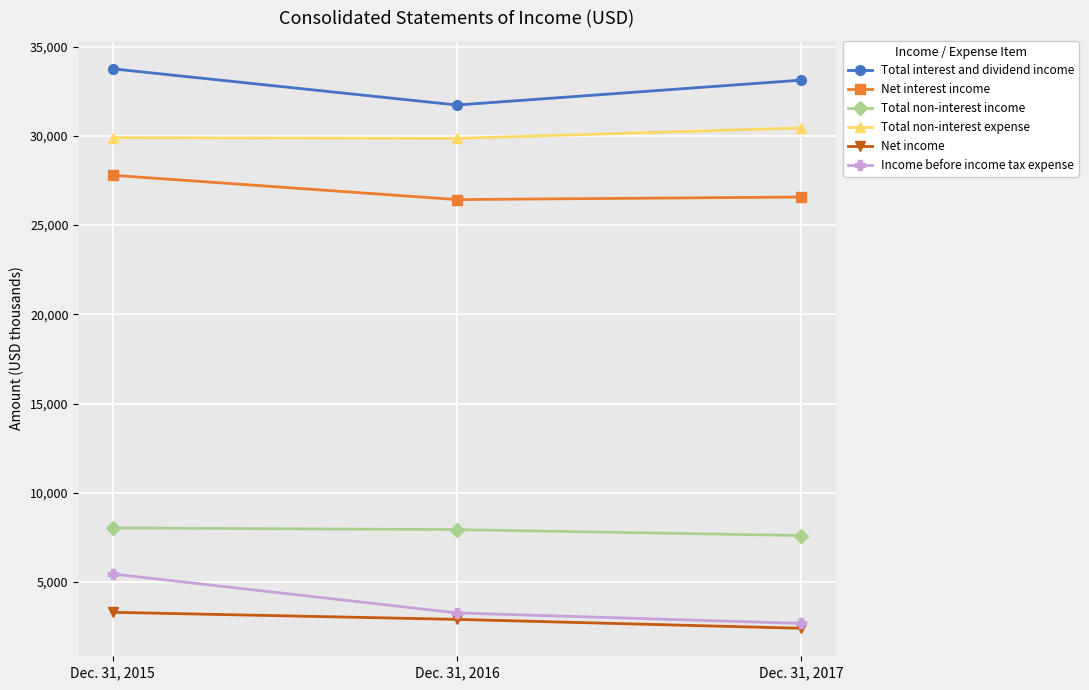

How many values in the Total interest and dividend income series are below 33122?

1